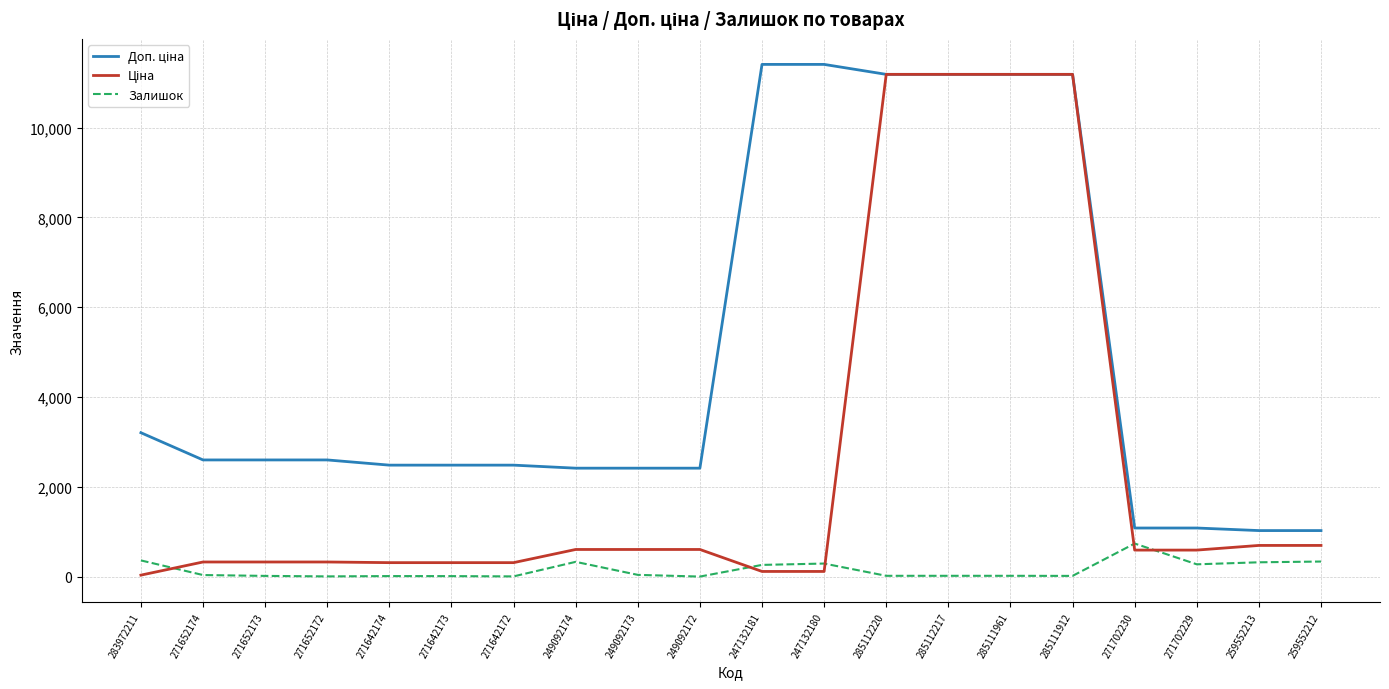

What is the total value across all series at 271702229?

1944.6